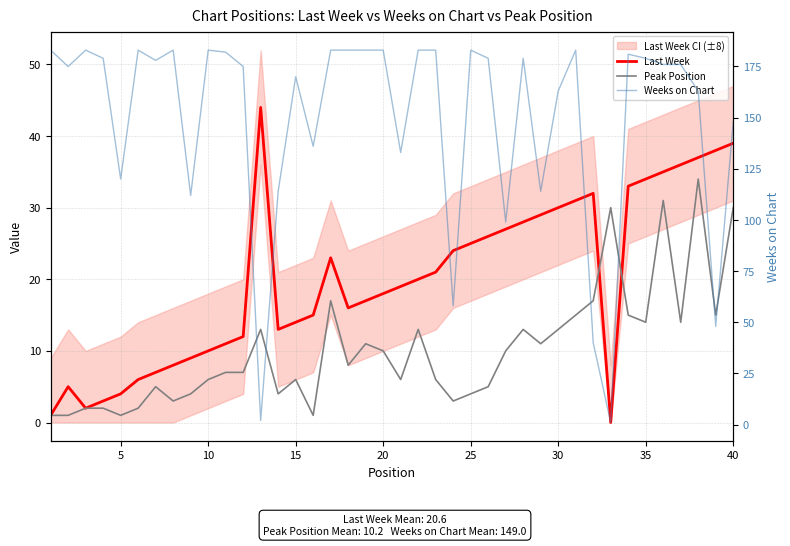

At which category does Weeks on Chart reach its first local valley?

5